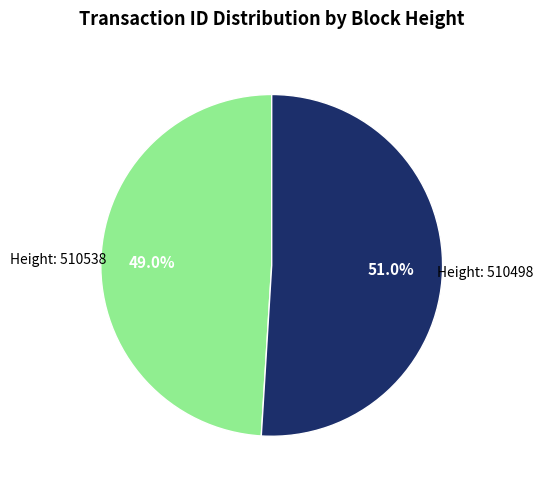

Is there a majority slice in this chart?

Yes